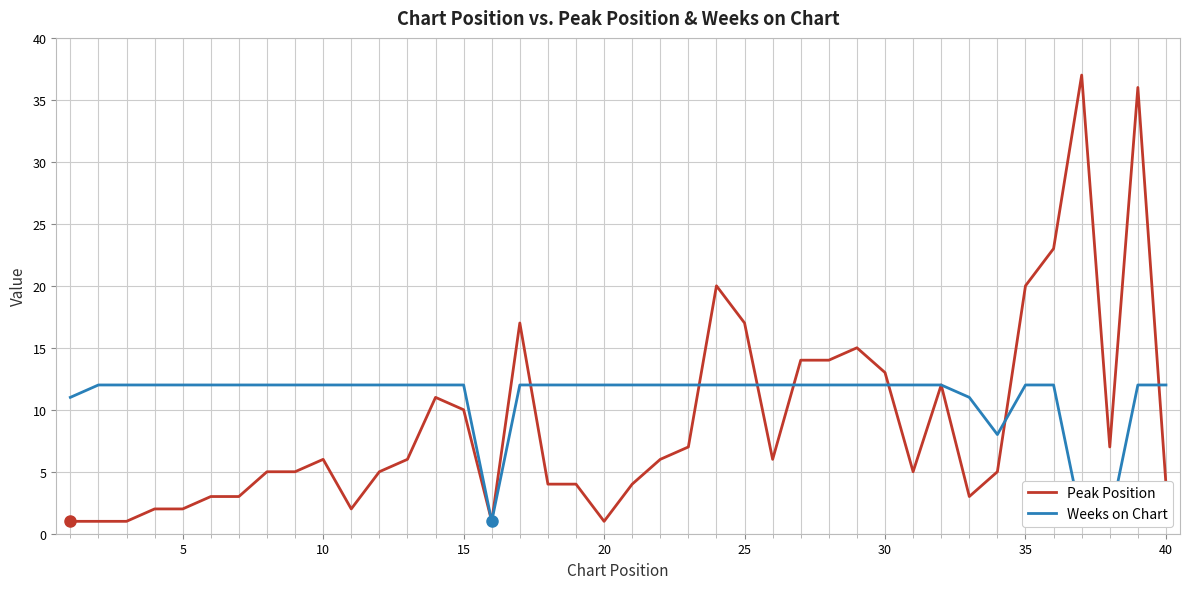

What is the value of the Weeks on Chart point at the 10th from the left?

12